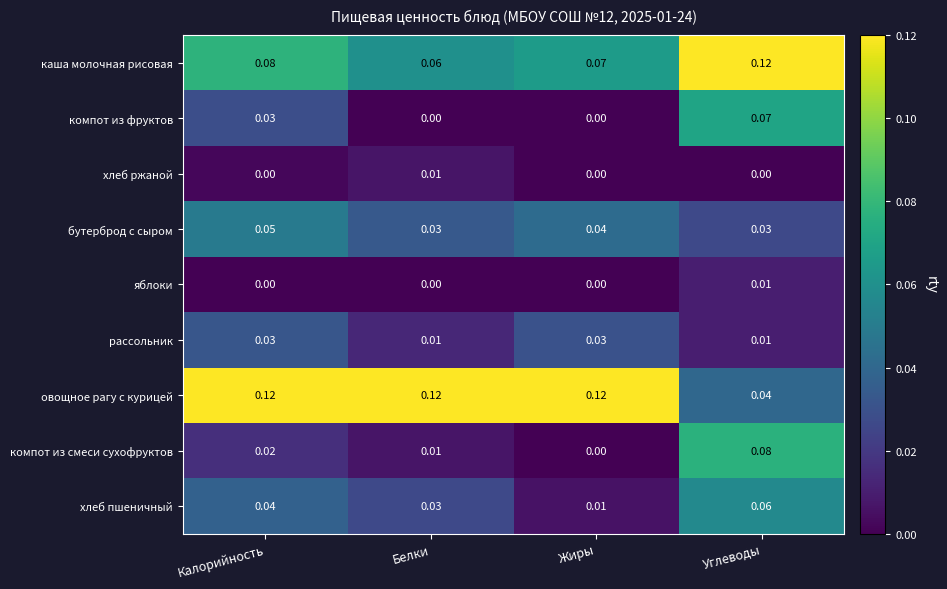

Where is хлеб пшеничный nearest to the value 0?

Жиры